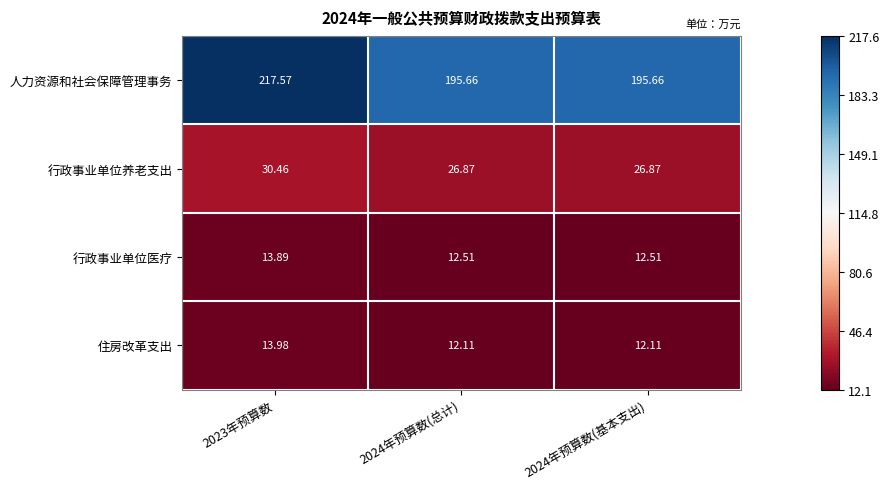

Which series has the largest range (max minus min)?

人力资源和社会保障管理事务